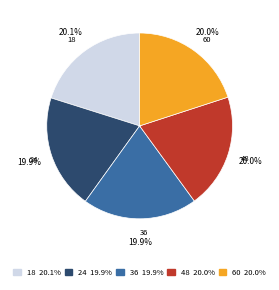

Is it true that 18 is 34% of the pie?

False